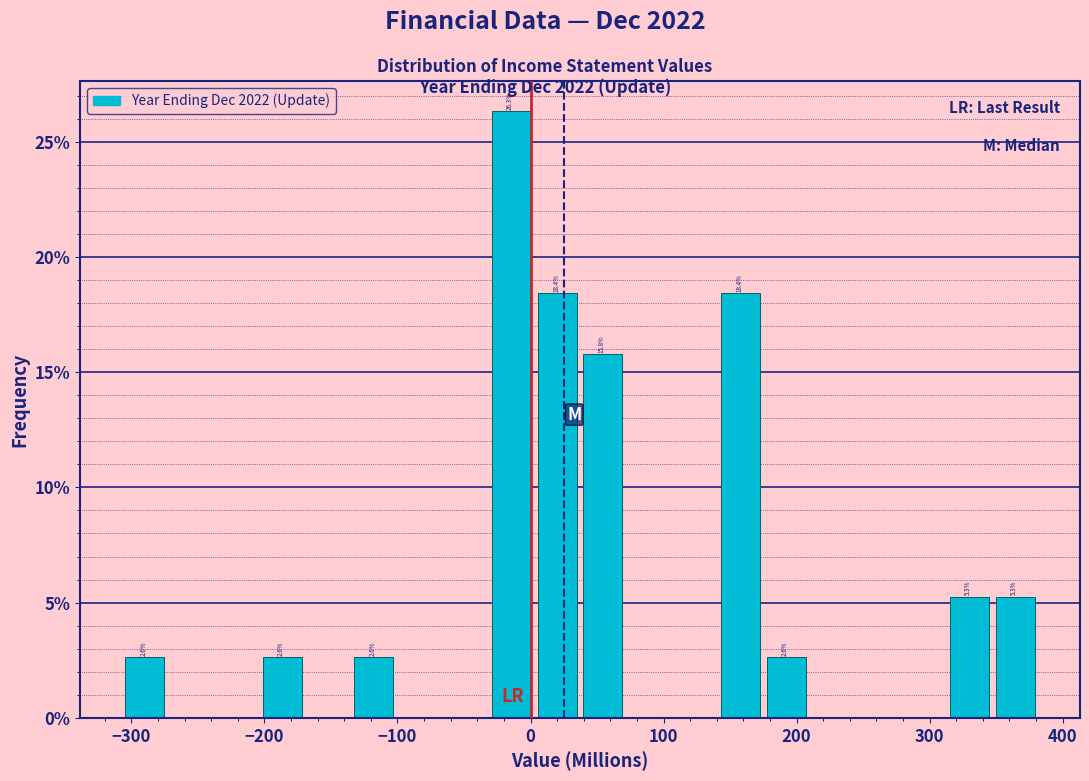

Read against the x-axis, roughly where is the centre of the tallest bar?

-10